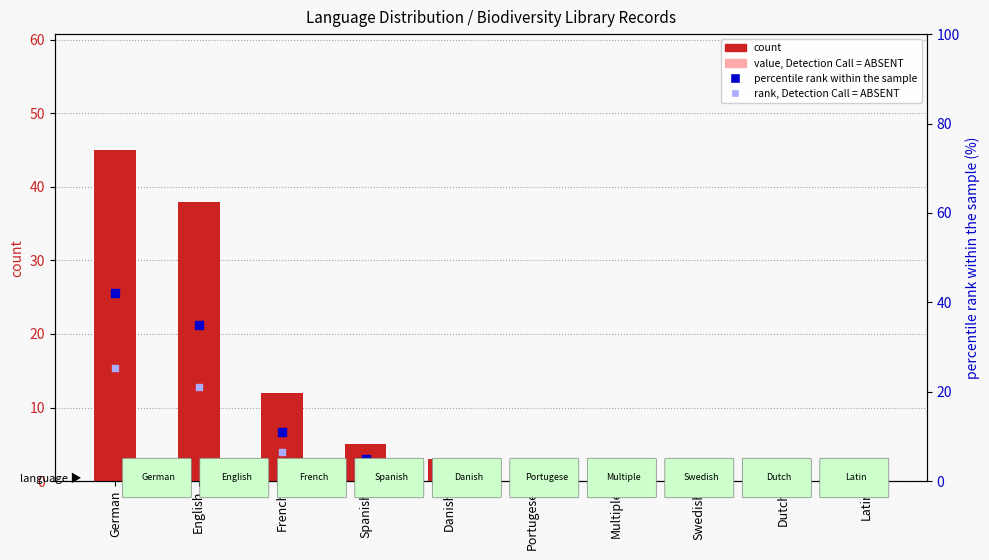

What is the total value across all series at English?

132.0